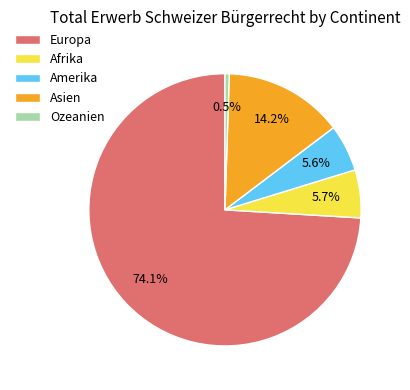

Which slice is the smallest?

Ozeanien